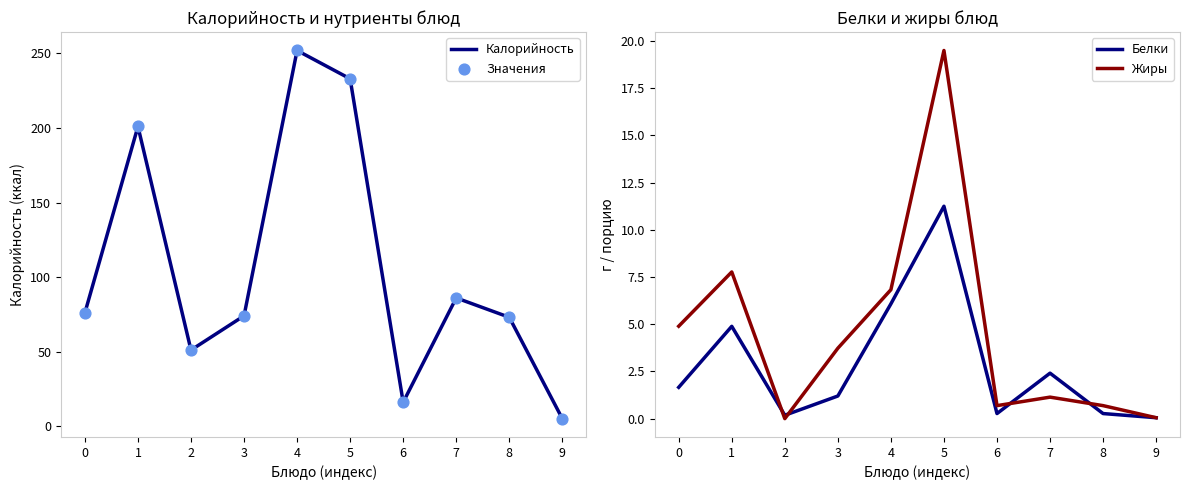

Which series has the largest Y range (max minus min)?

Калорийность